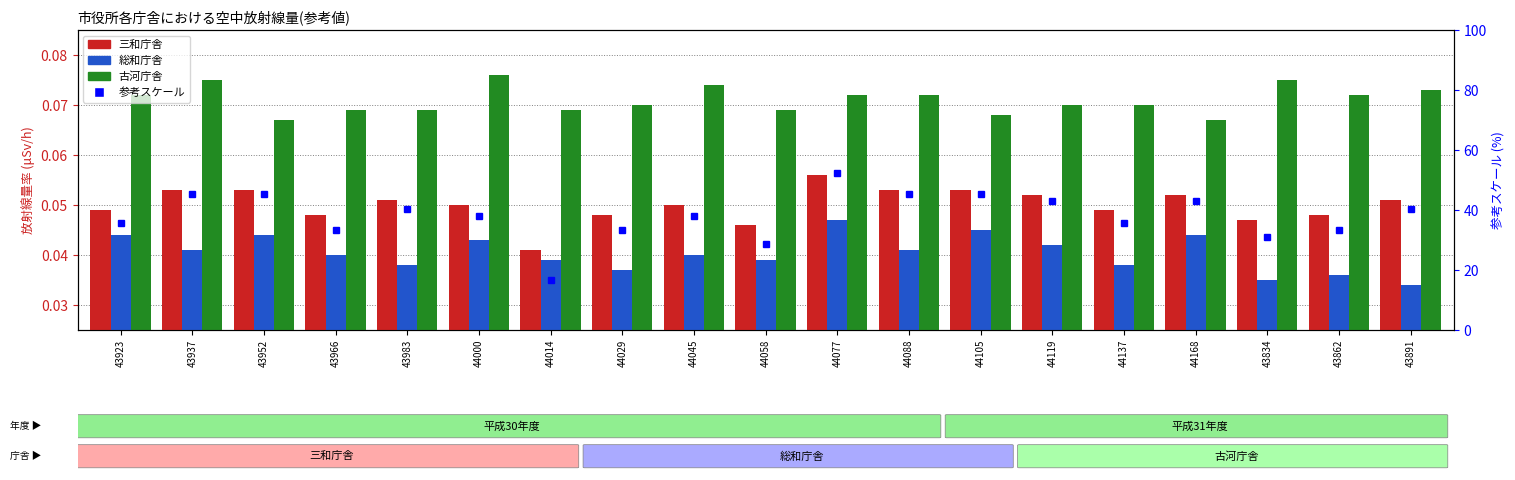

Which series changed the most between 44077 and 43862?

参考スケール